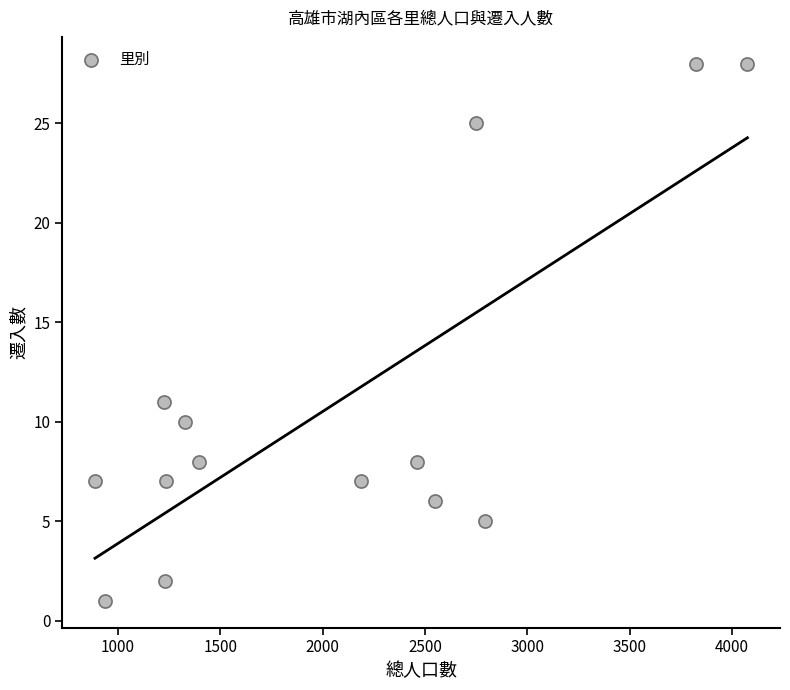

What is the range of X values (max minus min)?

3188